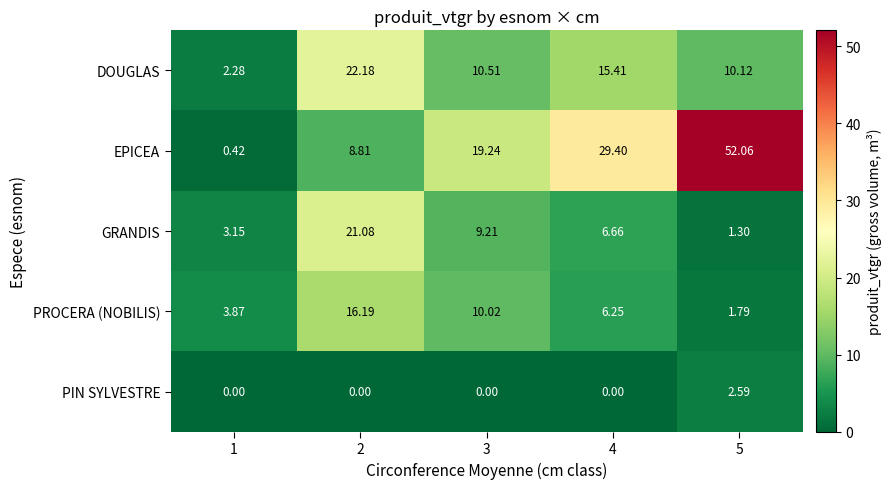

Is the value of EPICEA at 5 greater than the value of DOUGLAS at 1?

Yes